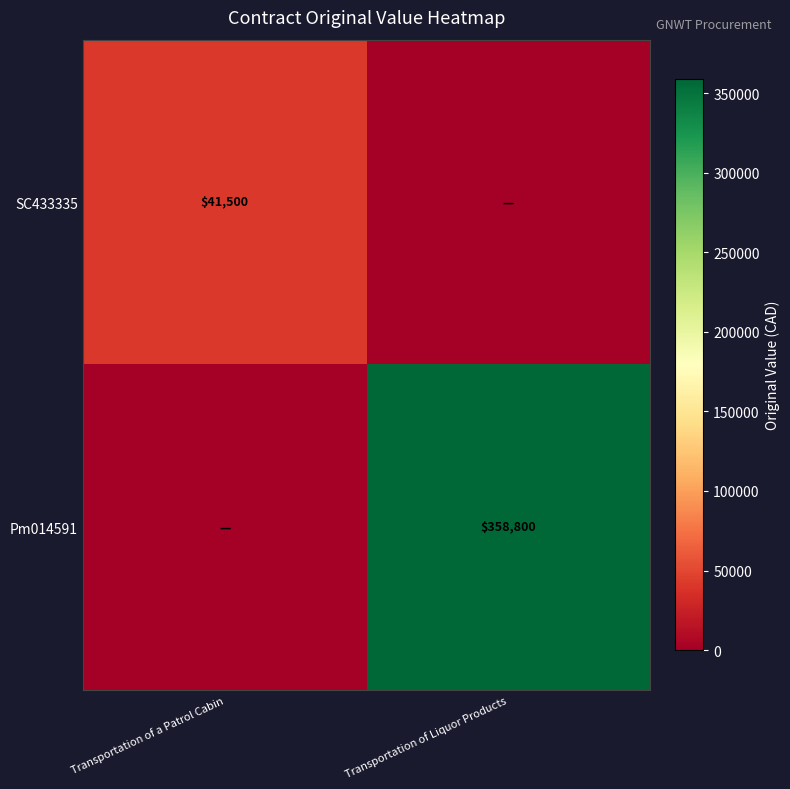

The value of Pm014591 at Transportation of Liquor Products is 358800. True or false?

True